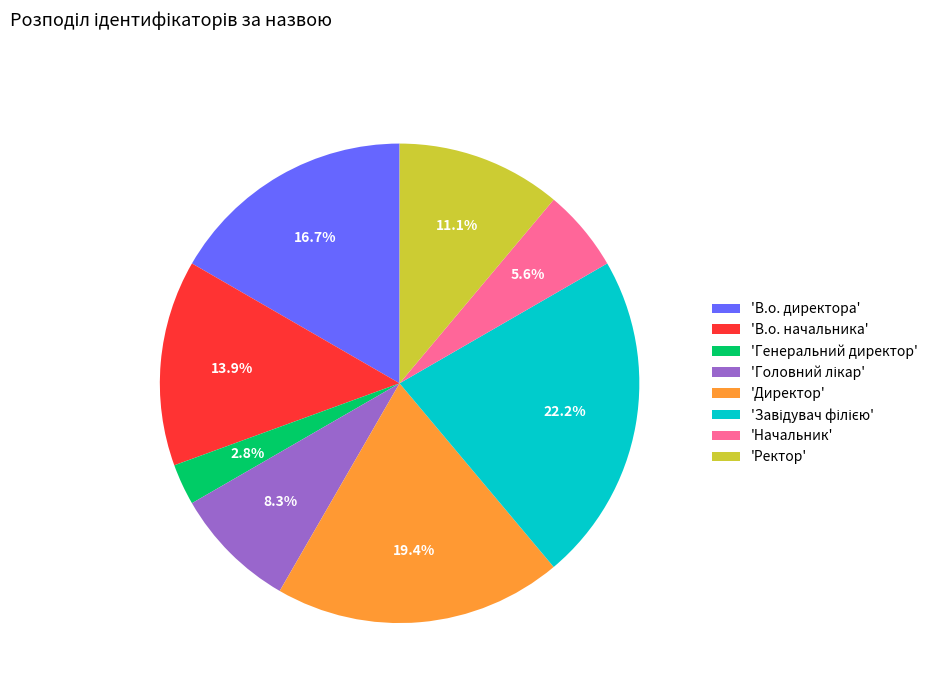

What is the ratio of the value at 'Директор' to the value at 'В.о. директора'?

1.2